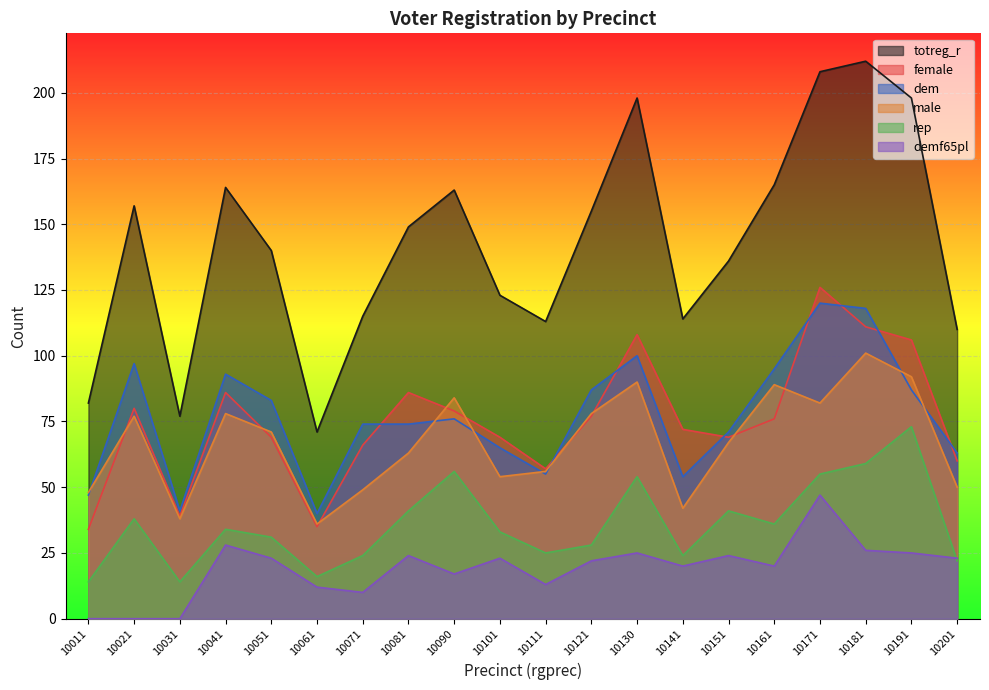

Where is the first local maximum for rep?

10021